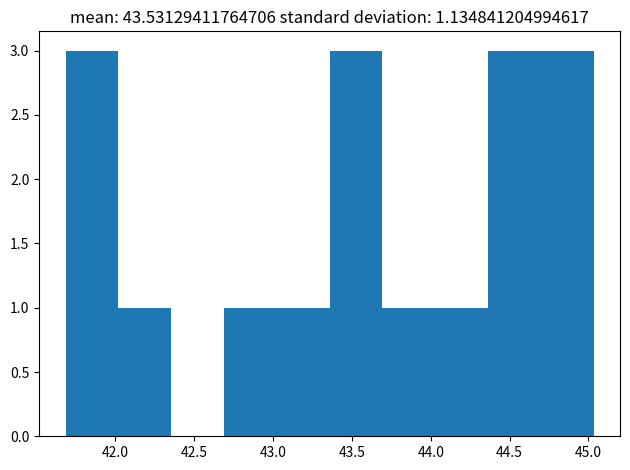

How tall is the bar that spans 43.70 to 44.05 on the x-axis? Neither the bar edges nor the heights are printed on the chart, so give them approximately, as read against the axes.

1